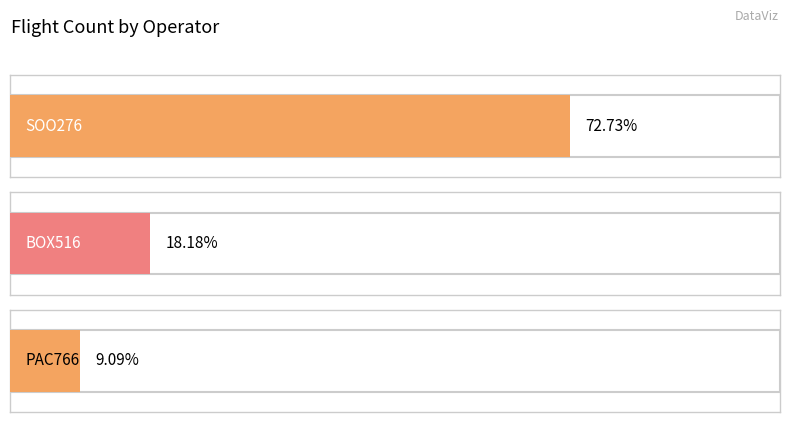

At which label does the data first exceed 2?

SOO276